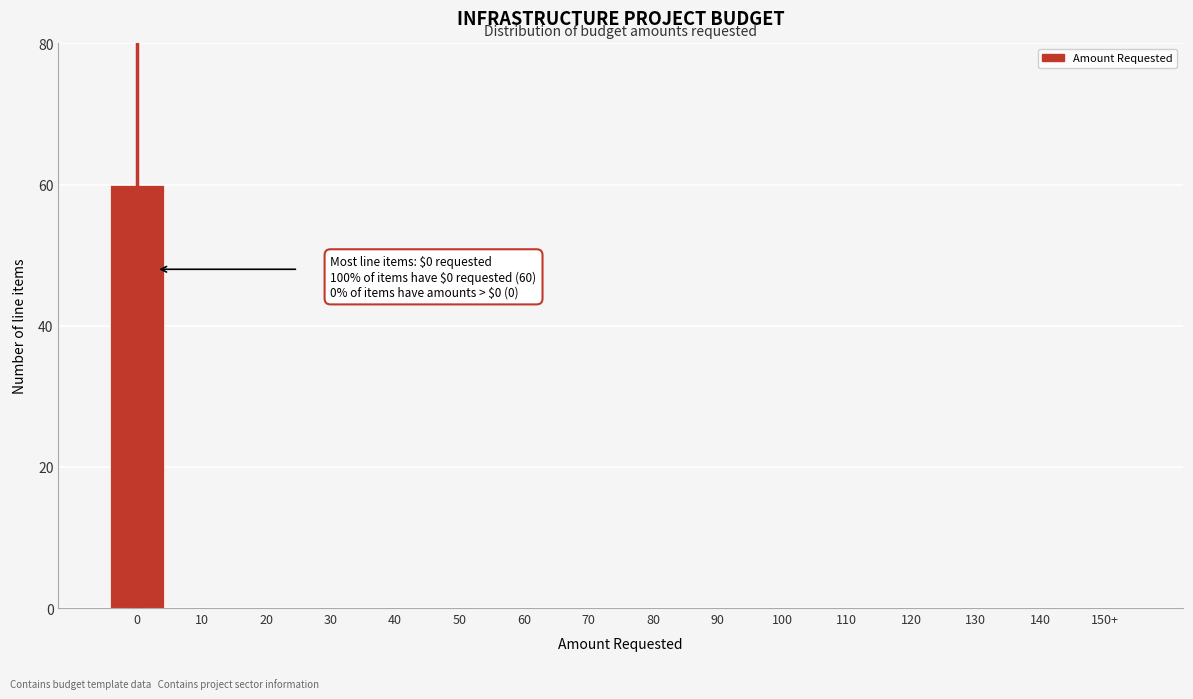

Reading left to right, extract all data points from this chart.

0=60	10=0	20=0	30=0	40=0	50=0	60=0	70=0	80=0	90=0	100=0	110=0	120=0	130=0	140=0	150+=0